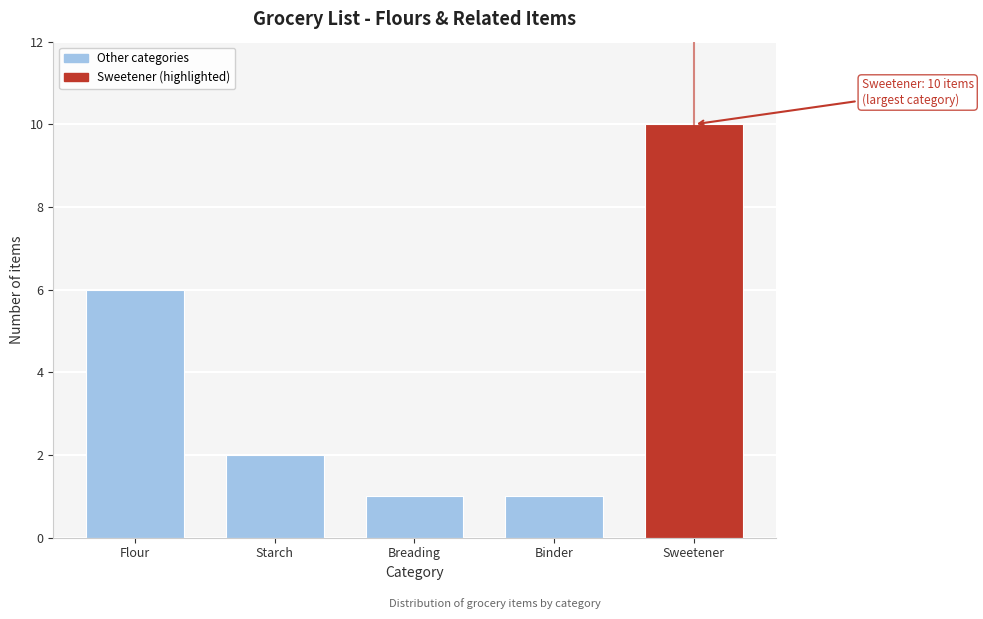

Reading left to right, extract all data points from this chart.

Flour=6	Starch=2	Breading=1	Binder=1	Sweetener=10